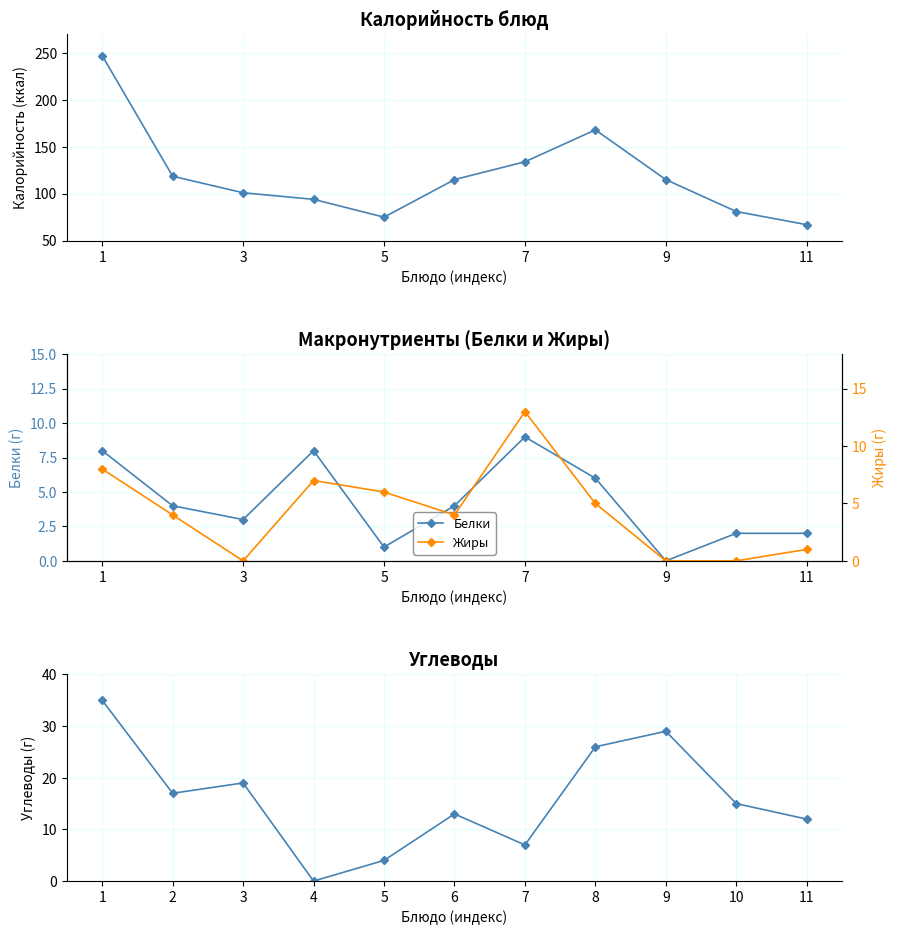

What is the maximum value for Белки?

9